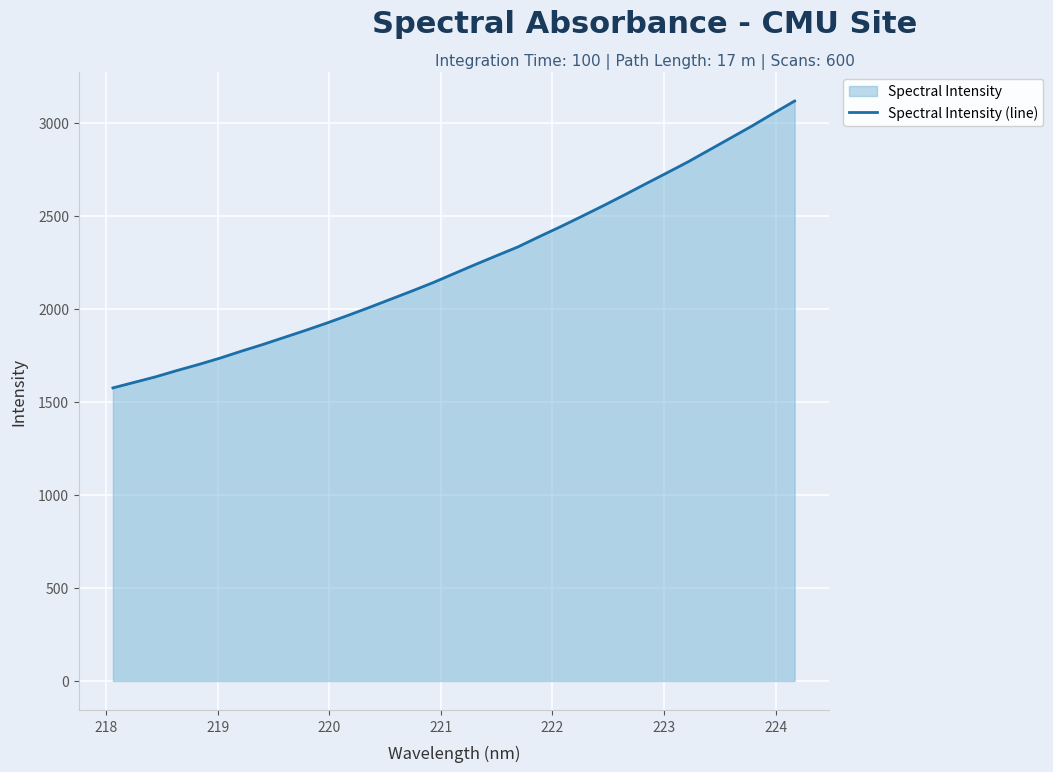

What is the value of the 14th point from the left?

2050.6